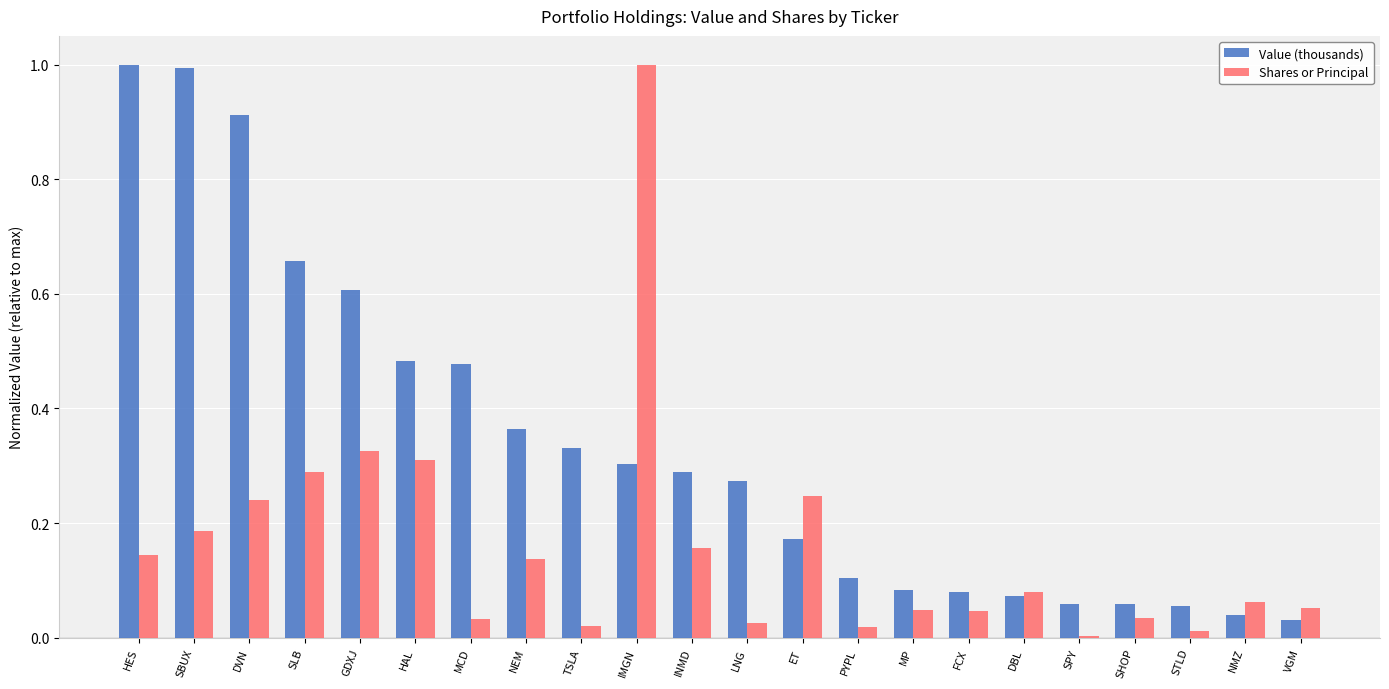

What are all the series names shown in the legend?

Value (thousands), Shares or Principal